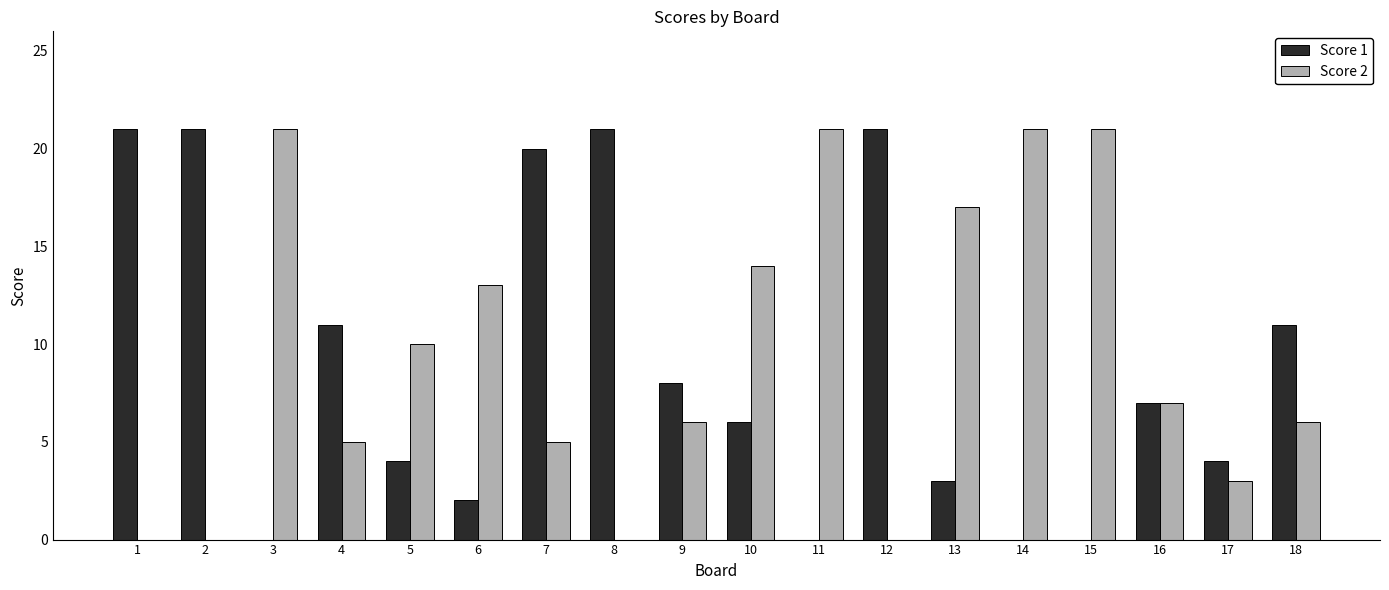

Between 7 and 17, which series saw the biggest shift?

Score 1